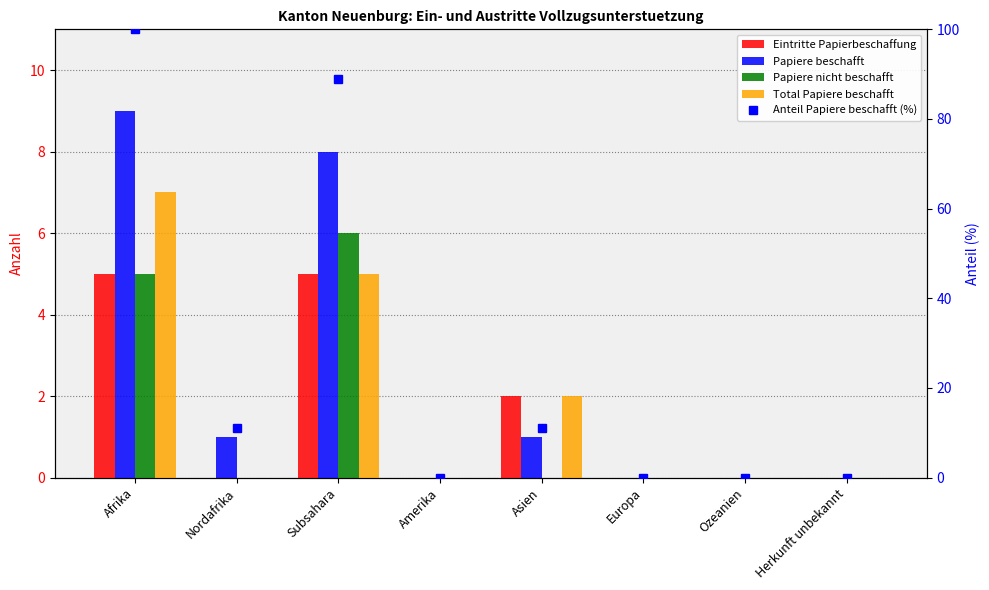

Which series has the widest spread of values?

Anteil Papiere beschafft (%)